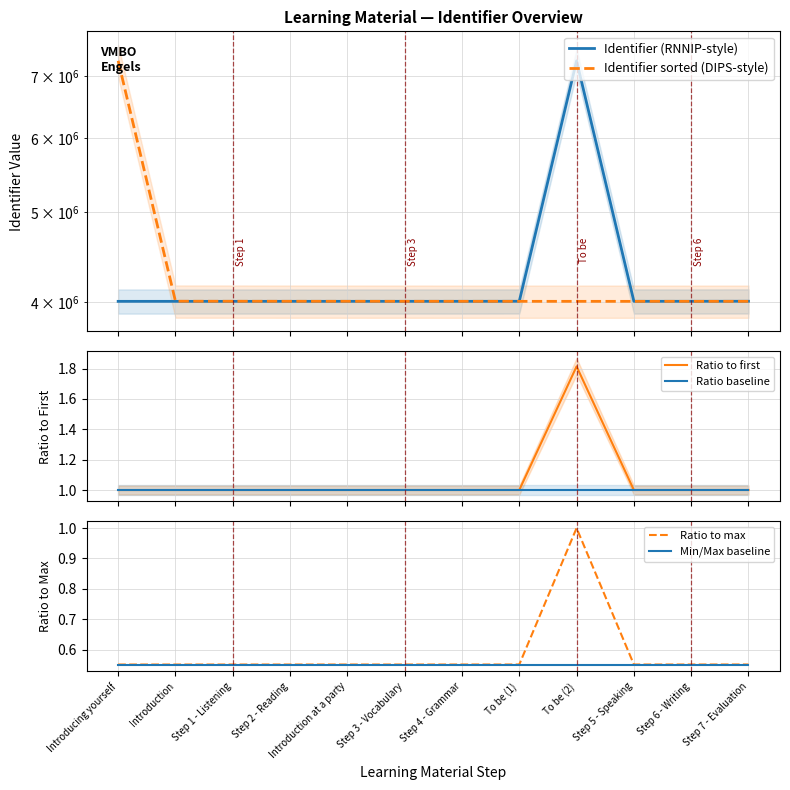

What is the label of the 3rd point from the left?

Step 1 - Listening